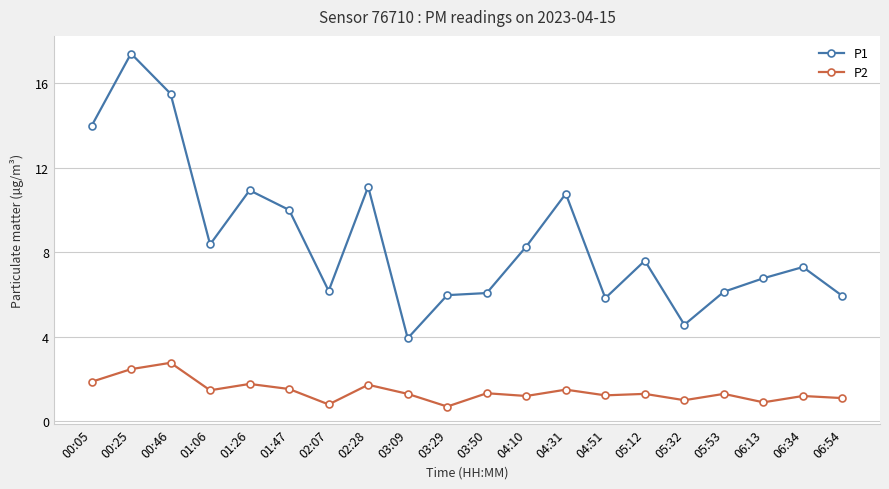

True or false: P2 has a value of 0.9 at 06:13.

True